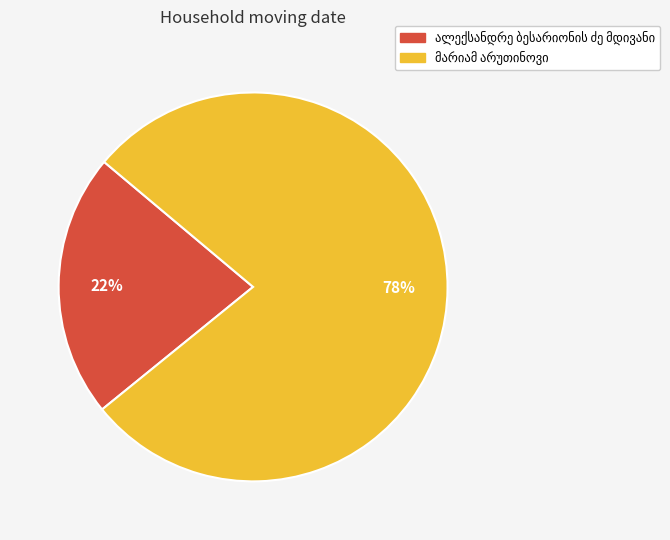

Is there a majority slice in this chart?

Yes